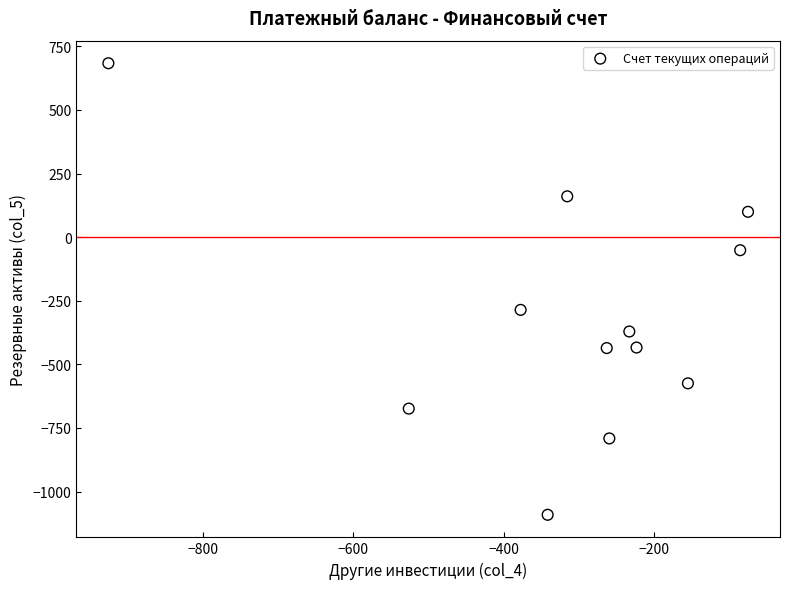

What Y value in the scatter plot is closest to -203?

-286.0